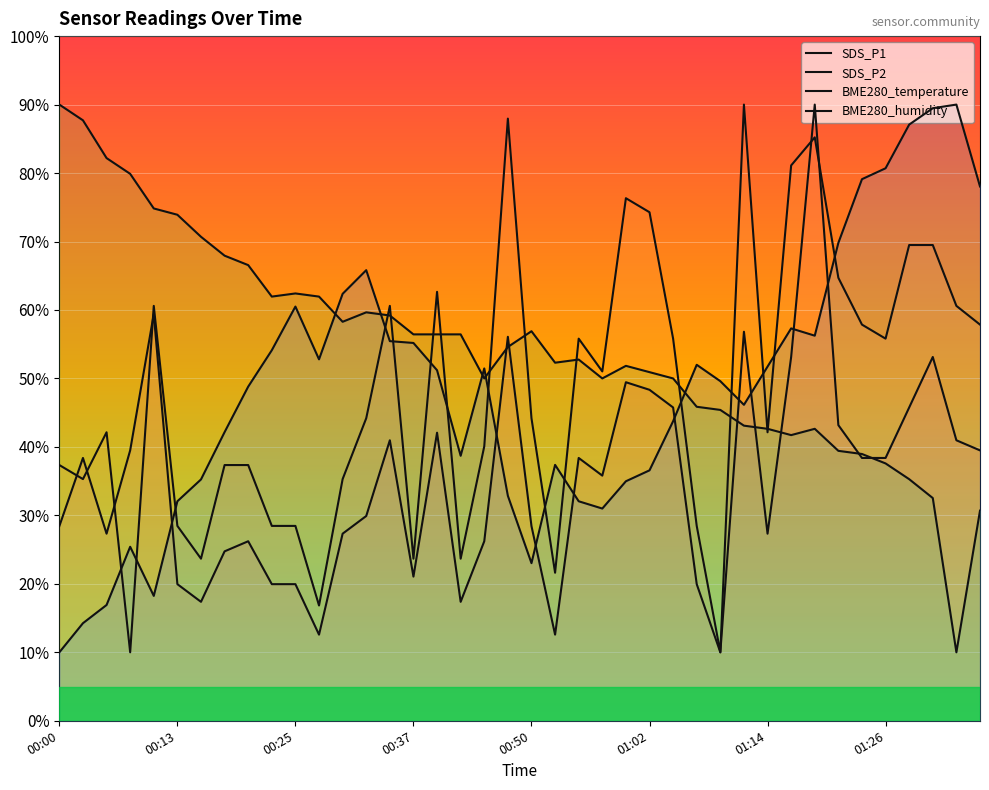

What is the value of the SDS_P1 point at the 7th from the left?

17.4